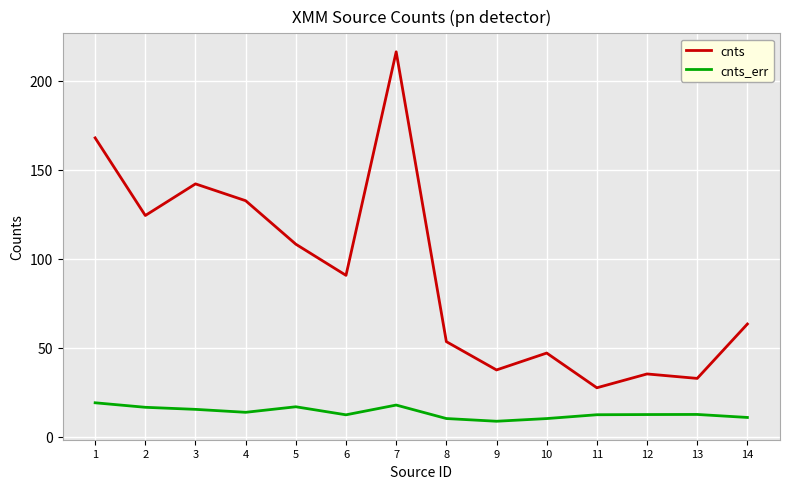

Is it true that cnts equals 35.3 at 12?

True